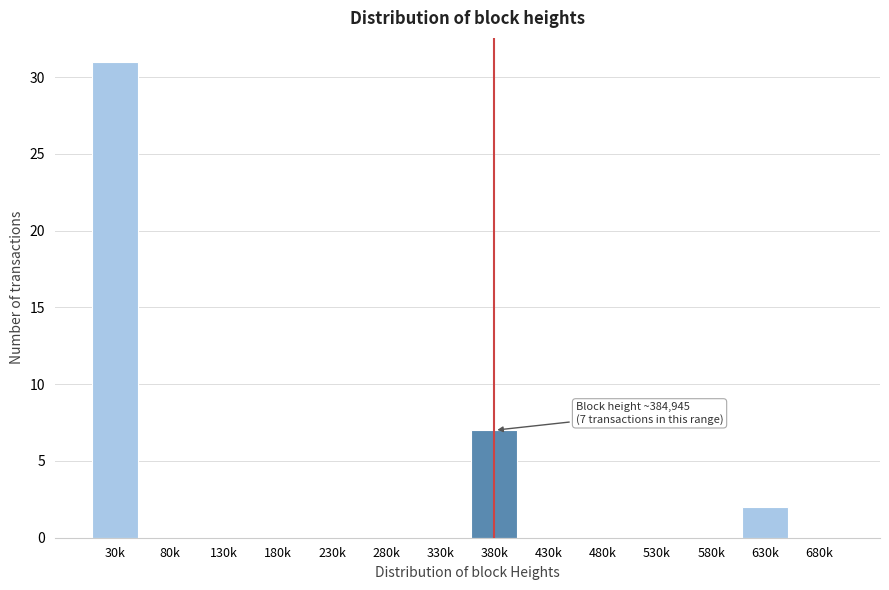

Reading left to right, extract all data points from this chart.

30k=31	80k=0	130k=0	180k=0	230k=0	280k=0	330k=0	380k=7	430k=0	480k=0	530k=0	580k=0	630k=2	680k=0